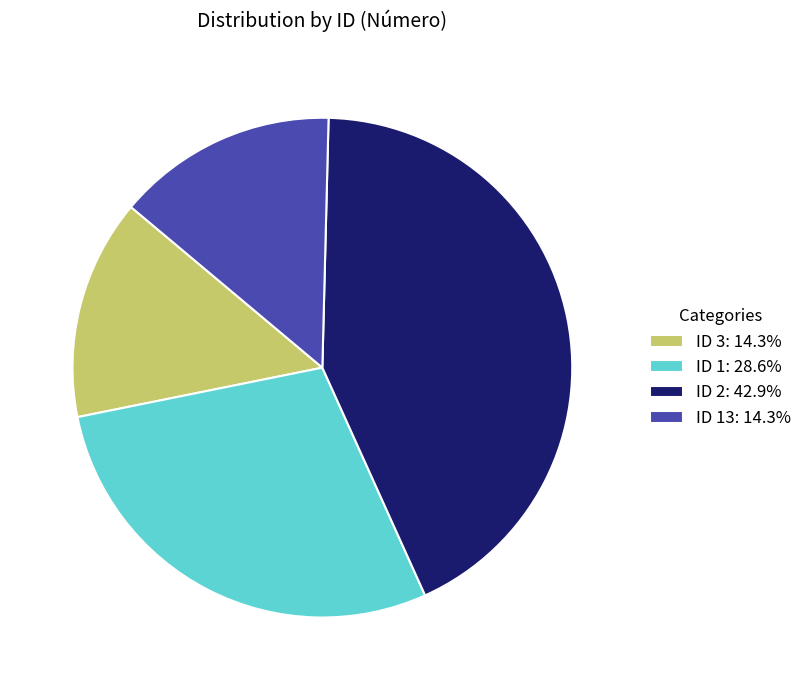

Combined, do ID 1: 28.6% and ID 13: 14.3% account for over 50%?

No